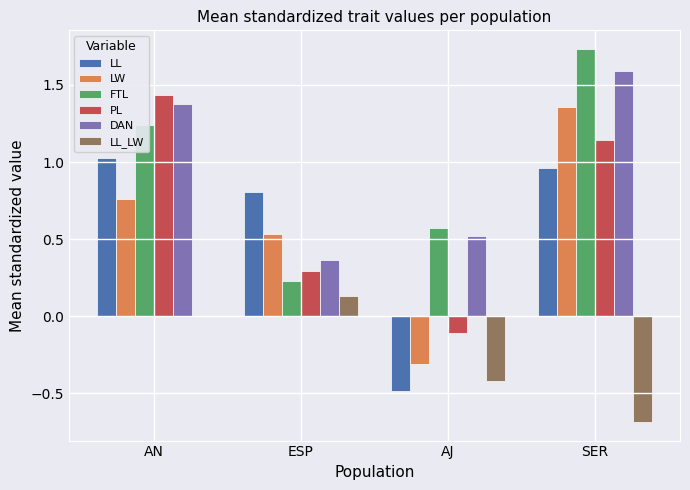

Is the value of PL at SER greater than the value of FTL at ESP?

Yes